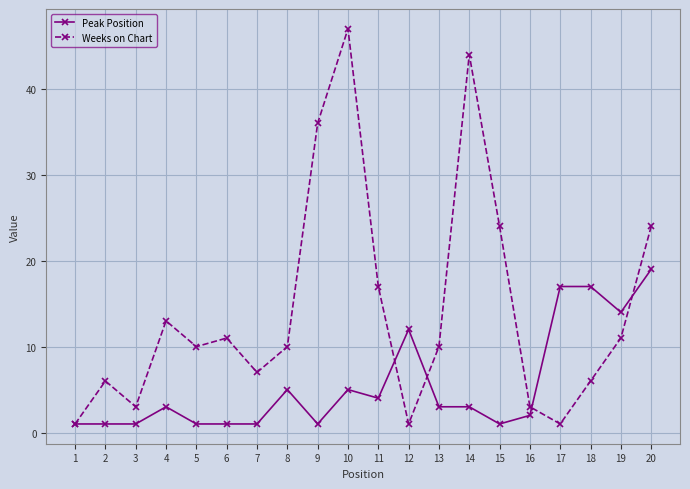

At which category does Weeks on Chart reach its first local peak?

2